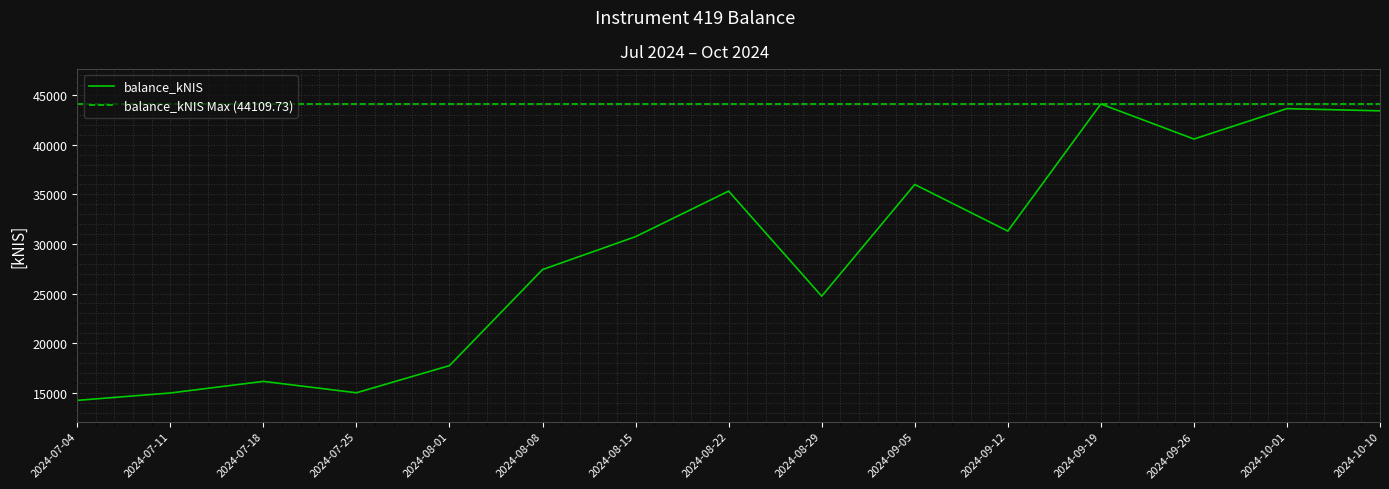

Reading right to left, what are all the values shown in this chart?

43420.7	43641.9	40578.9	44109.7	31299.3	35995.8	24735.5	35326.7	30739.0	27419.9	17736.7	14999.4	16146.7	14978.0	14232.9